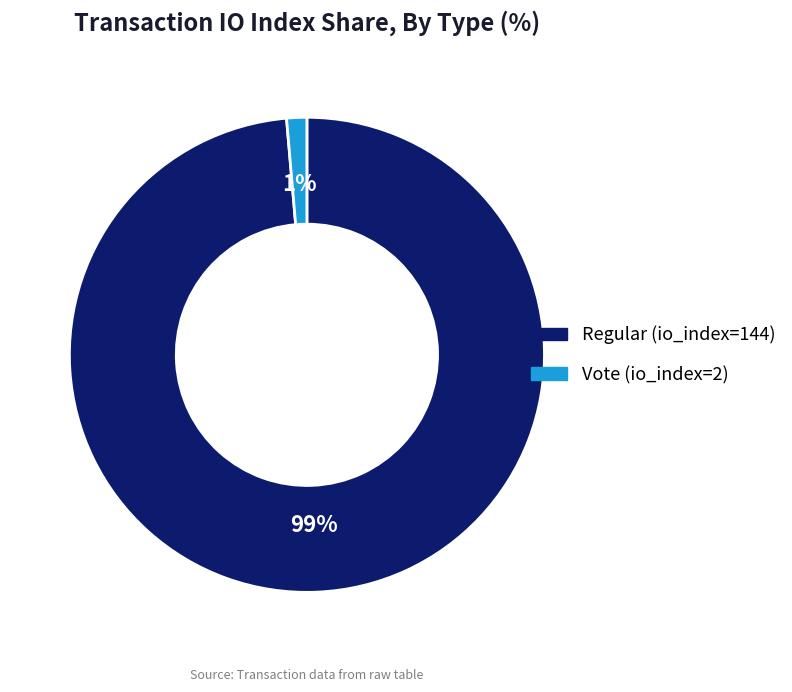

Combined, do Vote (io_index=2) and Regular (io_index=144) account for over 50%?

Yes